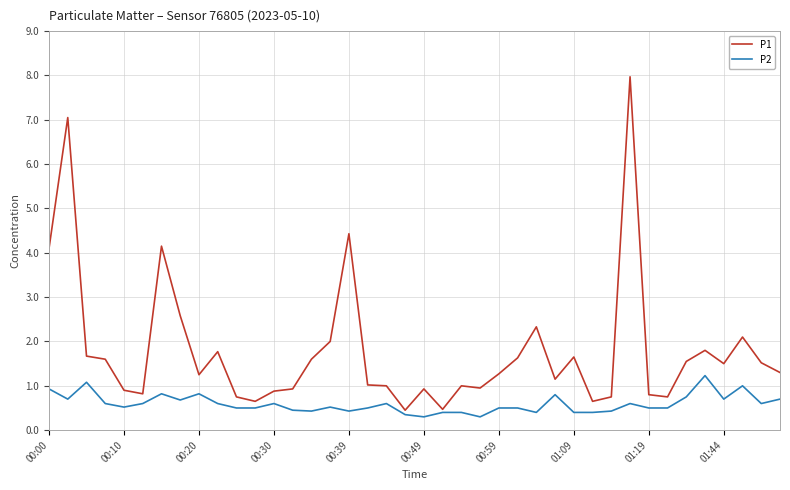

Which series has the largest total across all categories?

P1